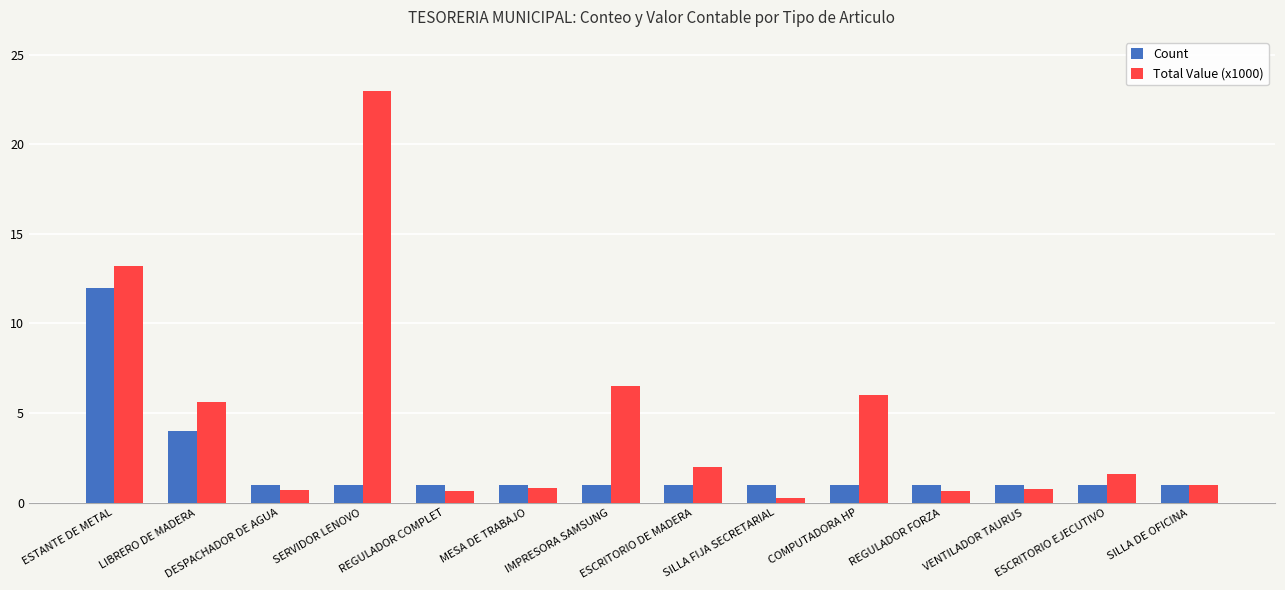

Which series has the largest range (max minus min)?

Total Value (x1000)